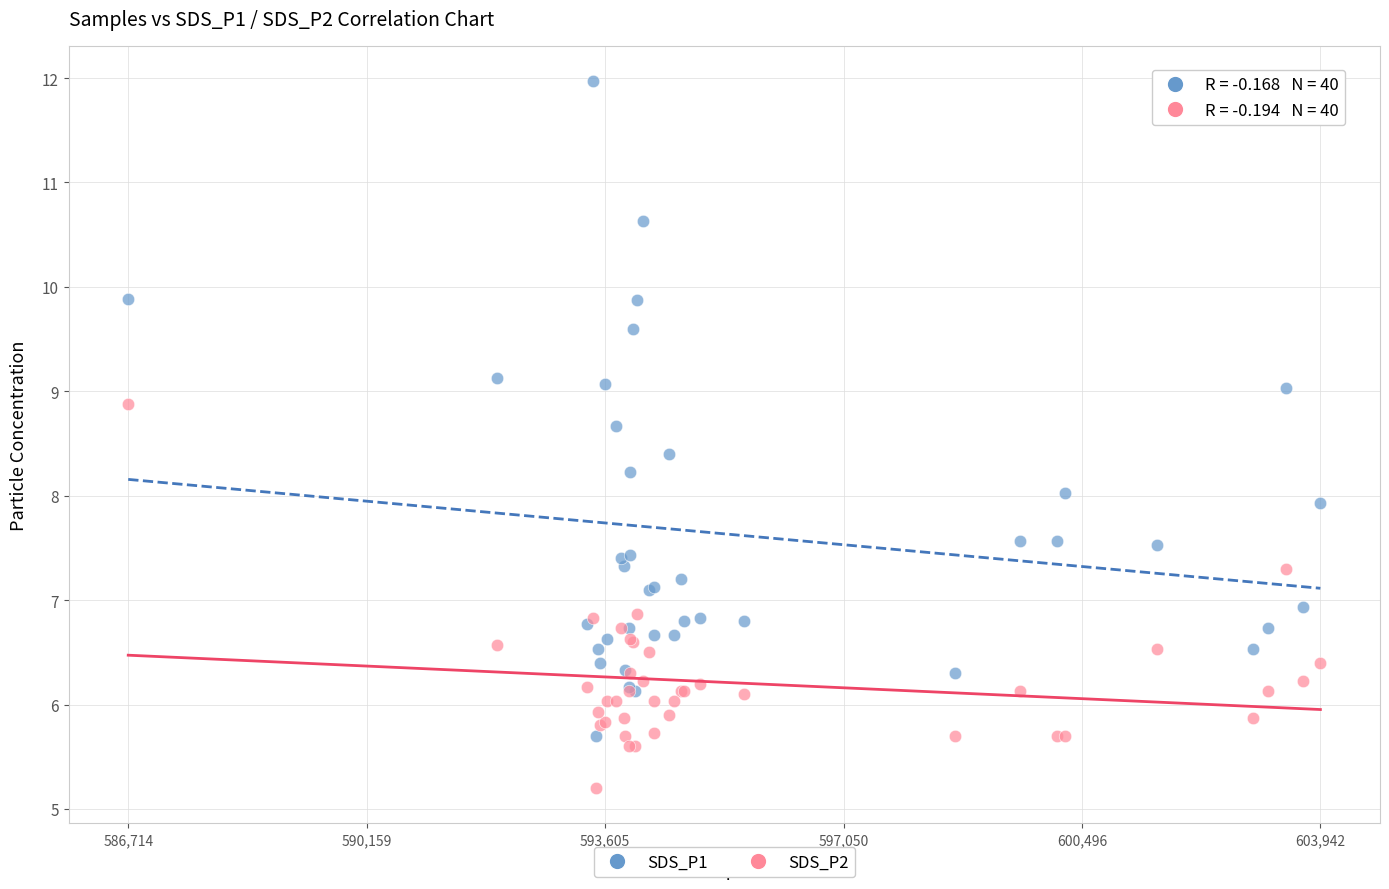

Which series reaches the minimum Y coordinate?

SDS_P2